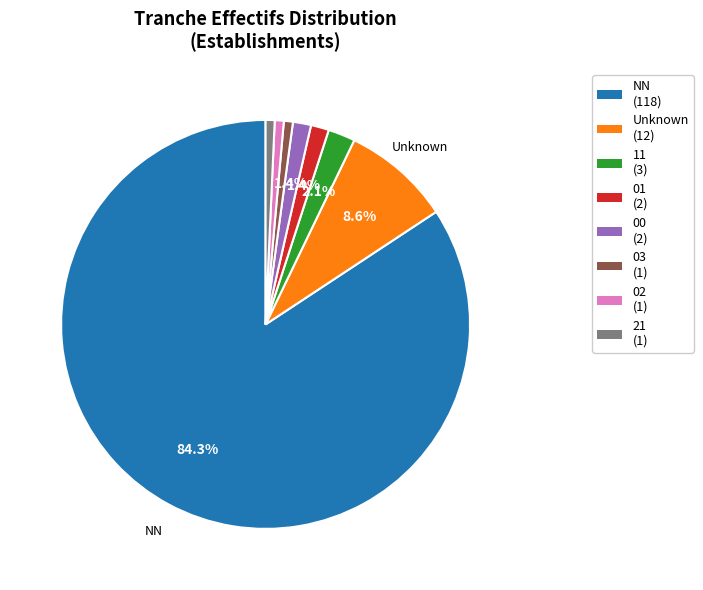

Is there a majority slice in this chart?

Yes